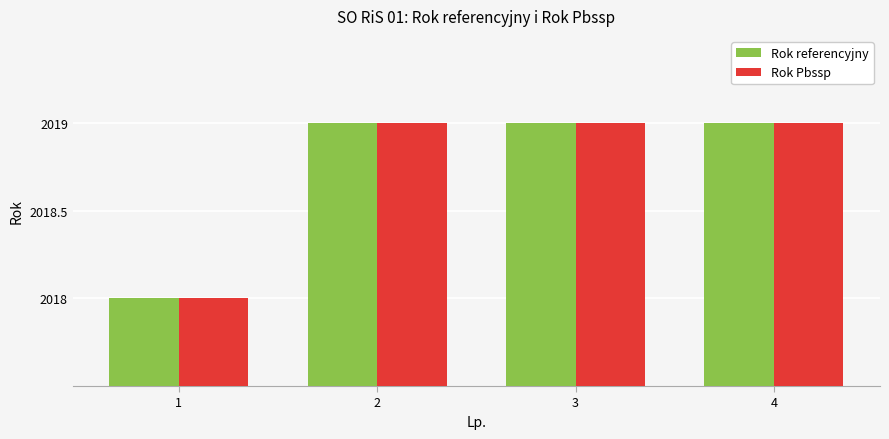

What is the average value of the Rok Pbssp series?

2019